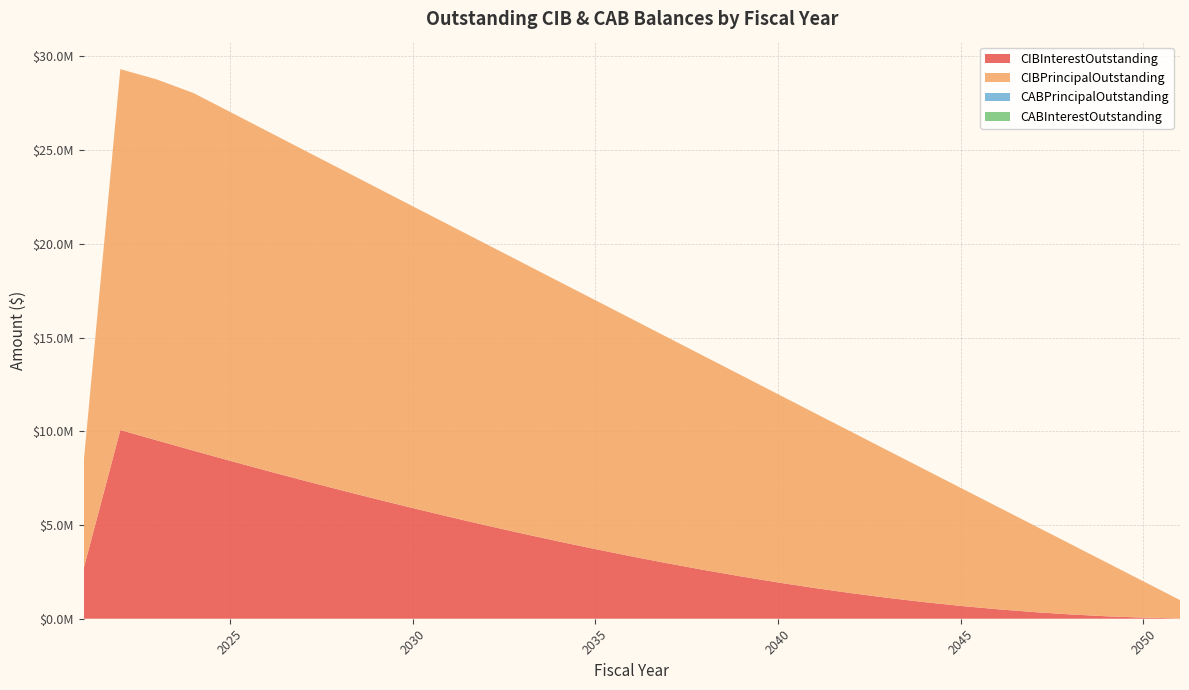

Reading left to right, extract all data points from this chart.

CIBInterestOutstanding: 2021=2705765.9	2022=10065315.9	2023=9514934.6	2024=8967178.3	2025=8427597.1	2026=7899290.8	2027=7382559.6	2028=6877653.3	2029=6384897.0	2030=5904615.8	2031=5437459.5	2032=4984347.0	2033=4545881.4	2034=4122465.7	2035=3714709.5	2036=3323240.7	2037=2948534.5	2038=2591634.5	2039=2253615.7	2040=1935809.4	2041=1639565.7	2042=1365509.4	2043=1114340.6	2044=886959.4	2045=684271.9	2046=507075.0	2047=355500.0	2048=229650.0	2049=130350.0	2050=58425.0	2051=14700.0
CIBPrincipalOutstanding: 2021=5700000.0	2022=19250000.0	2023=19250000.0	2024=19075000.0	2025=18610000.0	2026=18130000.0	2027=17640000.0	2028=17140000.0	2029=16625000.0	2030=16100000.0	2031=15565000.0	2032=15015000.0	2033=14450000.0	2034=13870000.0	2035=13275000.0	2036=12665000.0	2037=12035000.0	2038=11390000.0	2039=10725000.0	2040=10040000.0	2041=9335000.0	2042=8610000.0	2043=7860000.0	2044=7090000.0	2045=6295000.0	2046=5475000.0	2047=4630000.0	2048=3760000.0	2049=2860000.0	2050=1935000.0	2051=980000.0
CABPrincipalOutstanding: 2021=0.0	2022=0.0	2023=0.0	2024=0.0	2025=0.0	2026=0.0	2027=0.0	2028=0.0	2029=0.0	2030=0.0	2031=0.0	2032=0.0	2033=0.0	2034=0.0	2035=0.0	2036=0.0	2037=0.0	2038=0.0	2039=0.0	2040=0.0	2041=0.0	2042=0.0	2043=0.0	2044=0.0	2045=0.0	2046=0.0	2047=0.0	2048=0.0	2049=0.0	2050=0.0	2051=0.0
CABInterestOutstanding: 2021=0.0	2022=0.0	2023=0.0	2024=0.0	2025=0.0	2026=0.0	2027=0.0	2028=0.0	2029=0.0	2030=0.0	2031=0.0	2032=0.0	2033=0.0	2034=0.0	2035=0.0	2036=0.0	2037=0.0	2038=0.0	2039=0.0	2040=0.0	2041=0.0	2042=0.0	2043=0.0	2044=0.0	2045=0.0	2046=0.0	2047=0.0	2048=0.0	2049=0.0	2050=0.0	2051=0.0